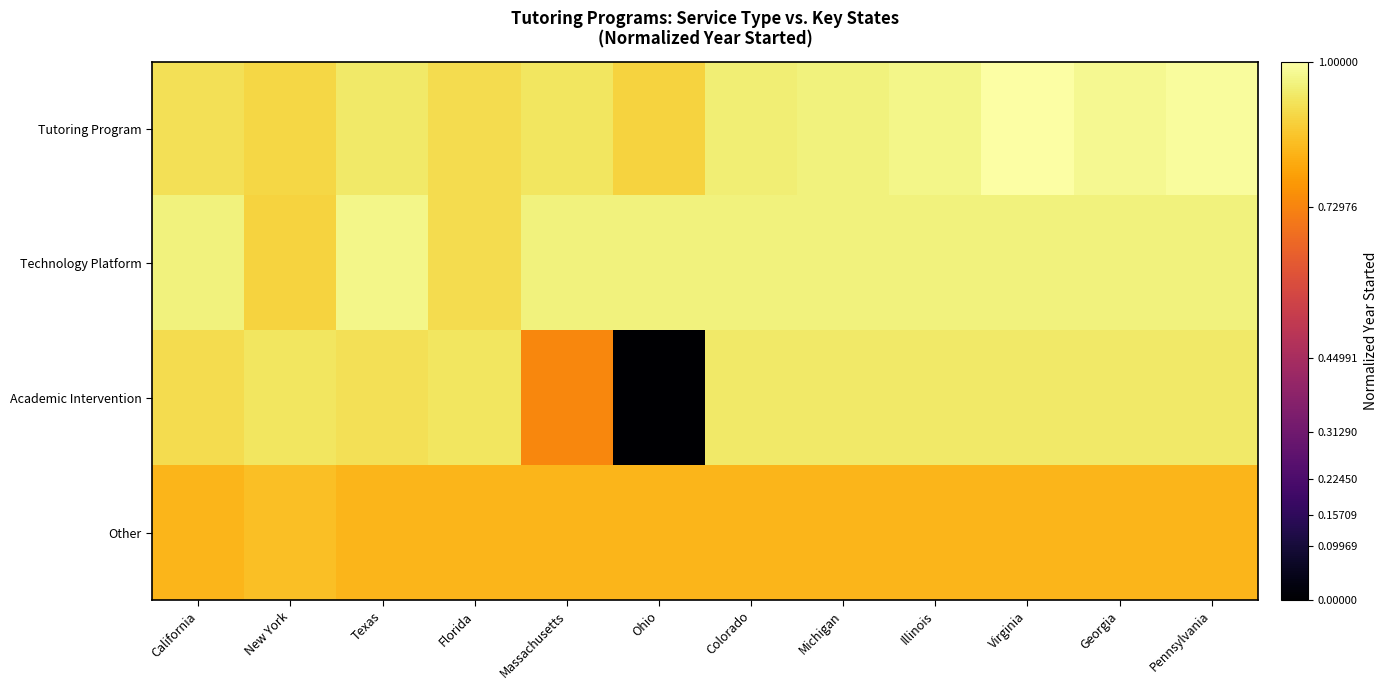

Which series has the largest total across all categories?

Technology Platform